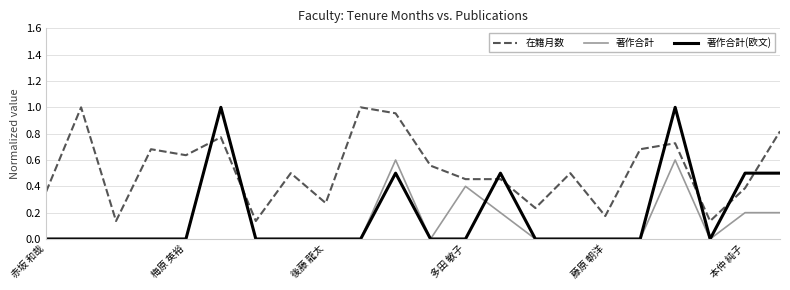

How many distinct data groups are displayed?

3